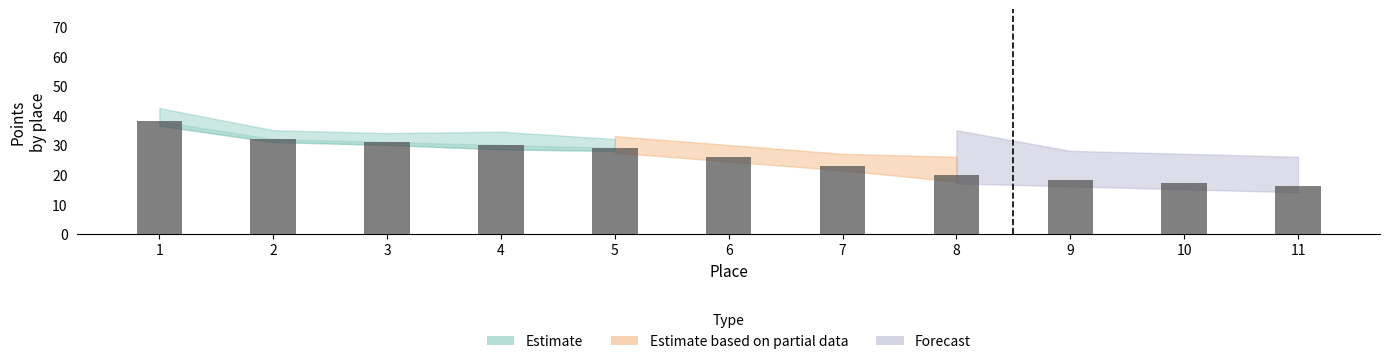

Reading left to right, transcribe all the data shown in this chart.

1=38	2=32	3=31	4=30	5=29	6=26	7=23	8=20	9=18	10=17	11=16